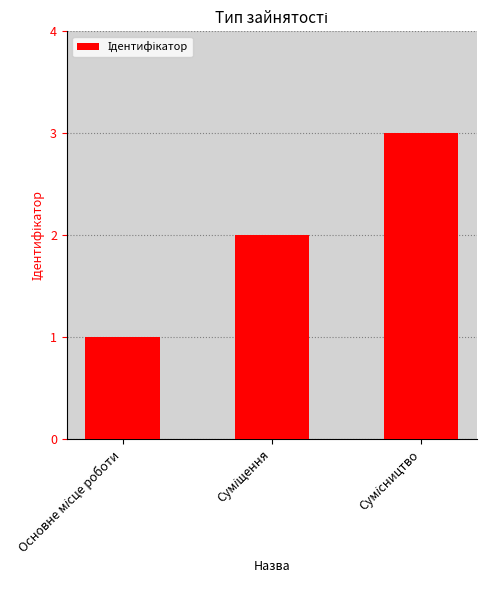

What is the sum of all values?

6